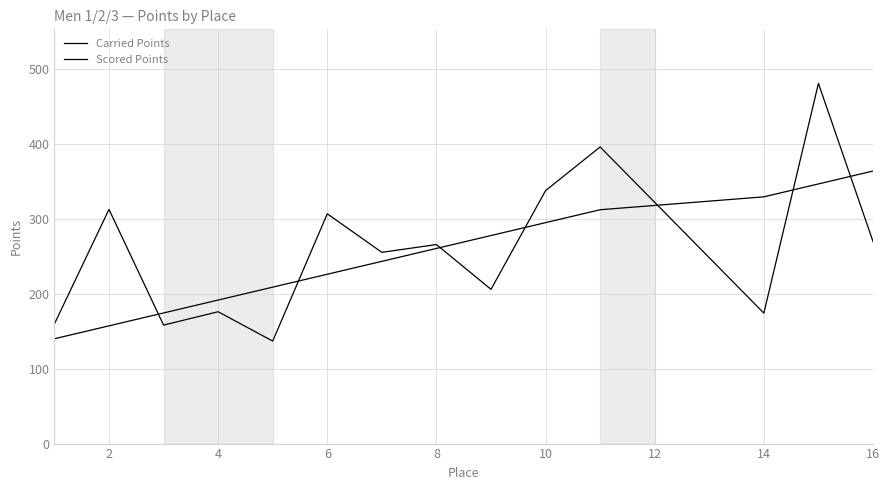

What is the minimum value shown in the chart?

136.9